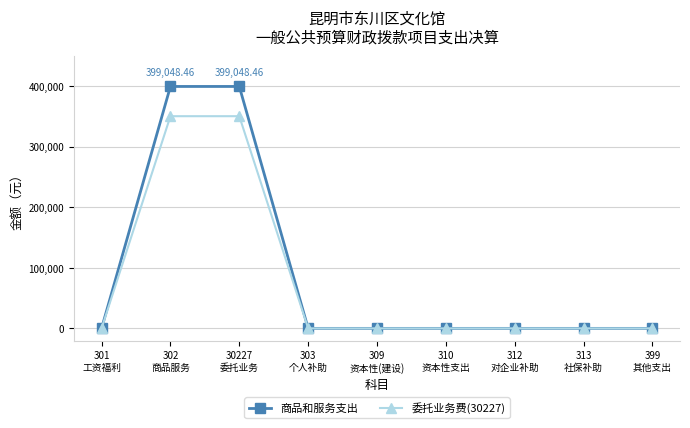

Rank the series by their maximum value, from highest to lowest.

商品和服务支出, 委托业务费(30227)